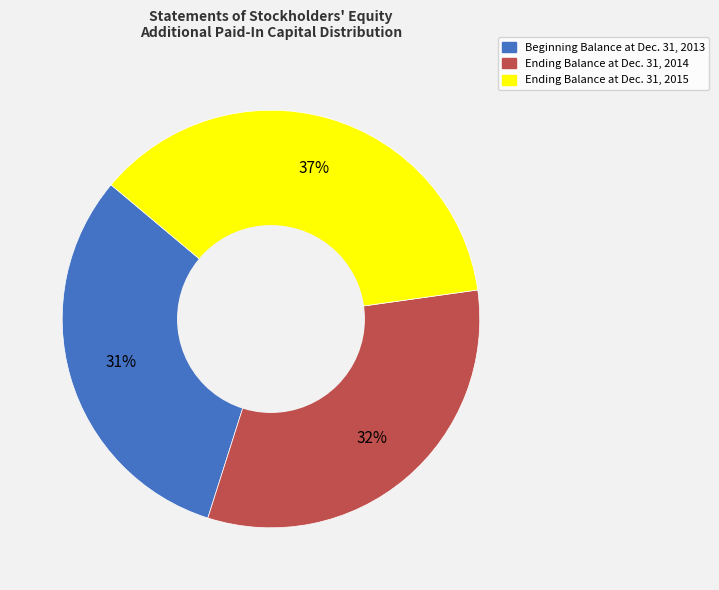

Rank the categories by value from highest to lowest.

Ending Balance at Dec. 31, 2015, Ending Balance at Dec. 31, 2014, Beginning Balance at Dec. 31, 2013